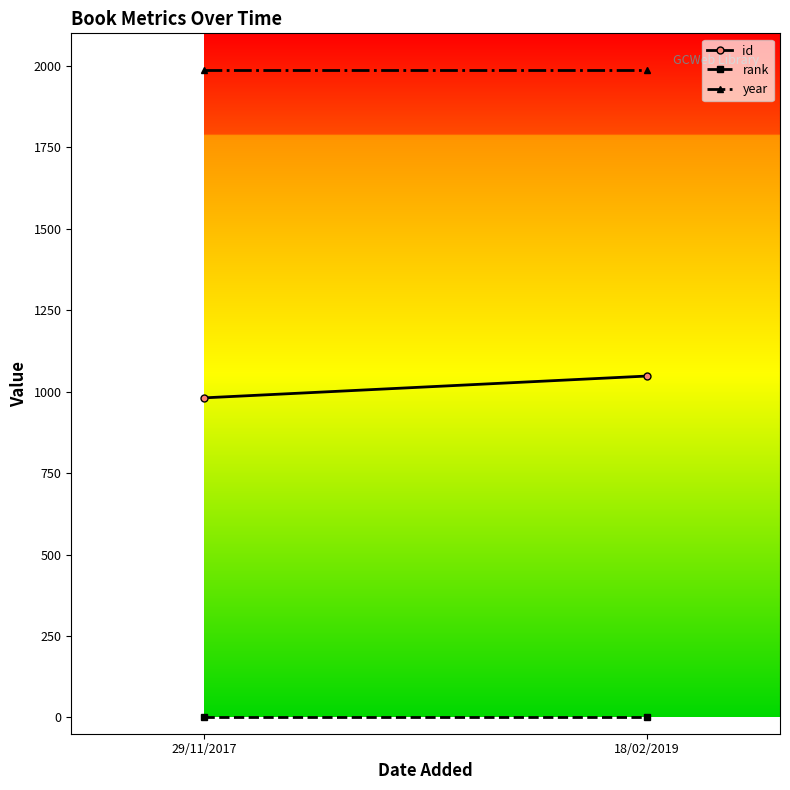

Is this an area chart (filled region under the line)?

No